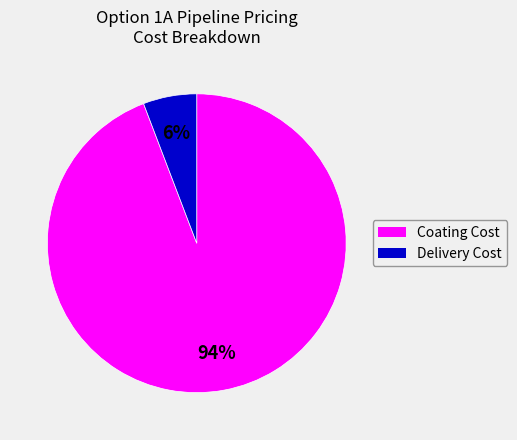

To the nearest percent, what is the average slice percentage?

50%